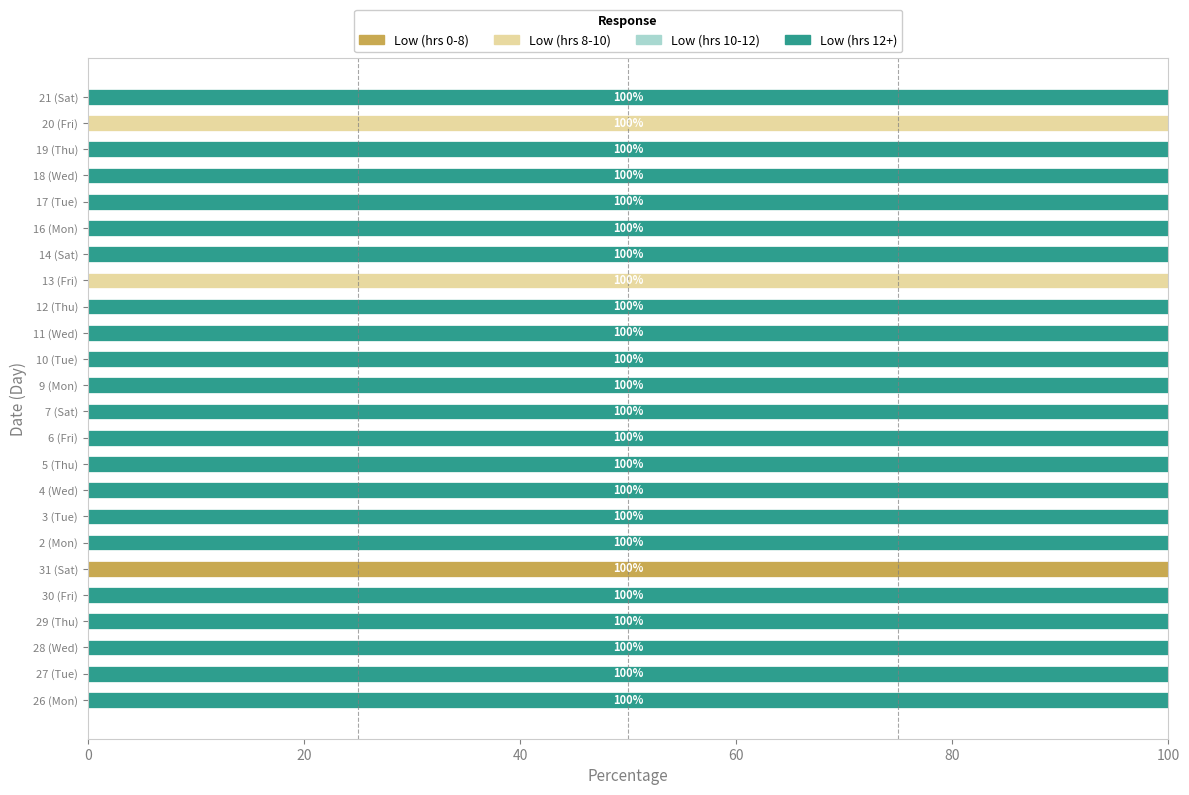

True or false: Low (hrs 0-8) has a value of 0 at 19 (Thu).

True